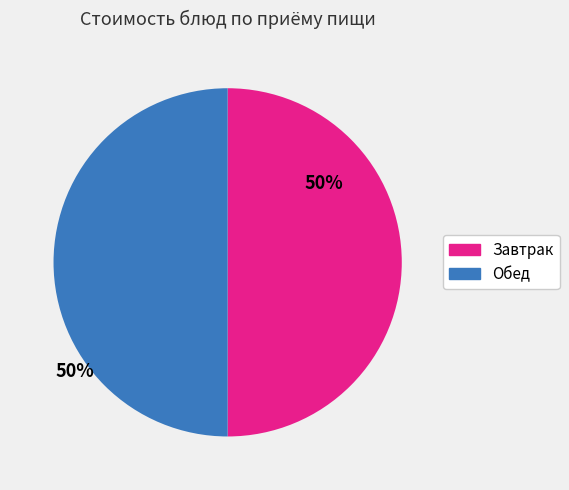

Does any single category account for the majority?

No